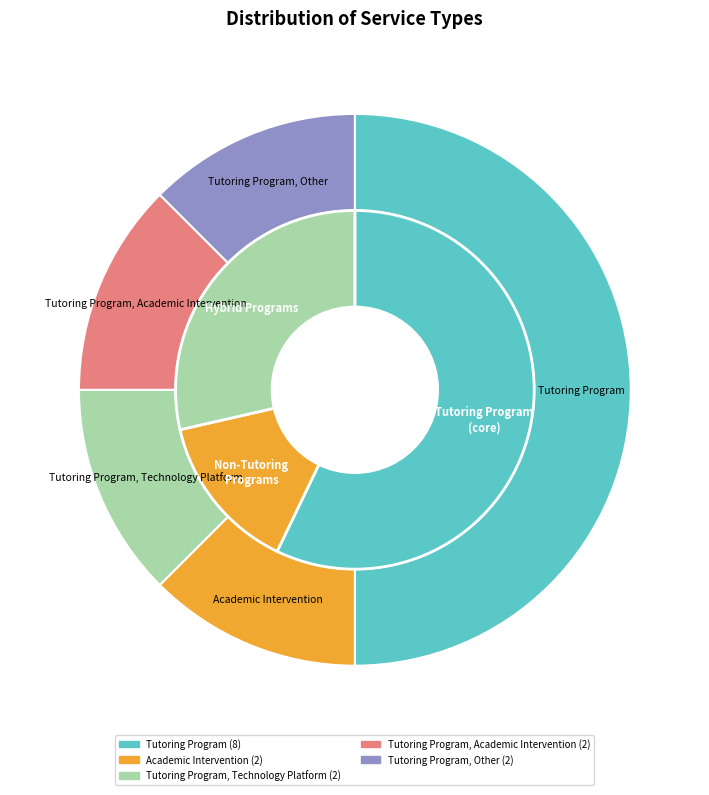

What is the largest slice in the pie chart?

Tutoring Program